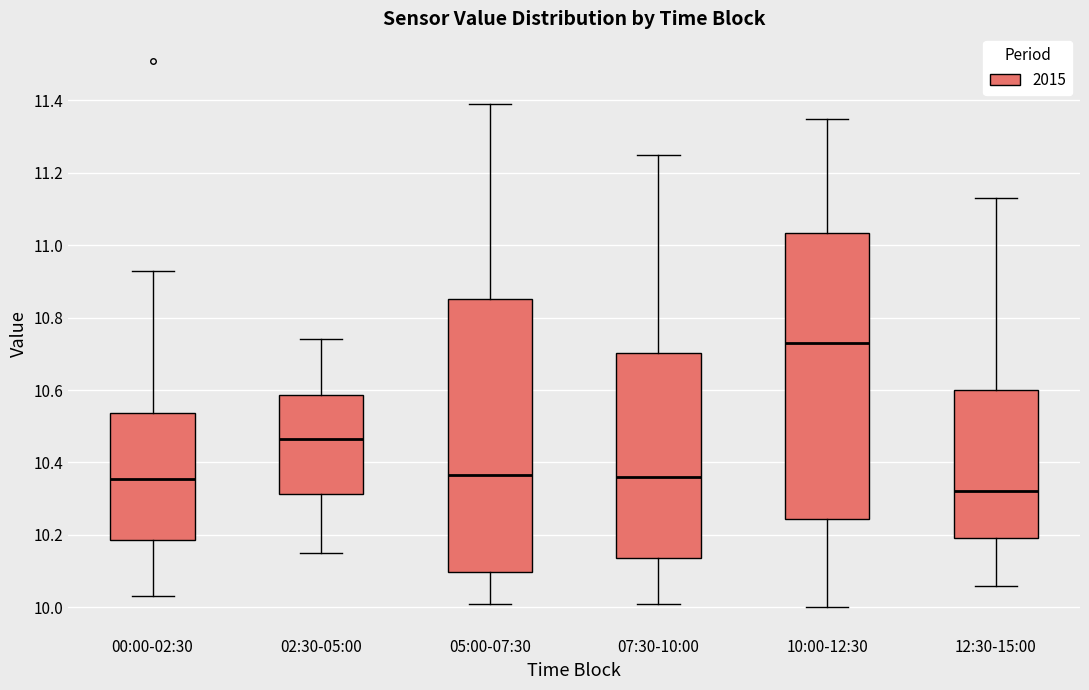

Comparing the boxes themselves (not the whiskers), which one is the tallest?

10:00-12:30